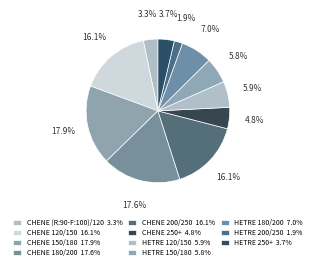

The CHENE 150/180 slice represents 27% of the pie. True or false?

False